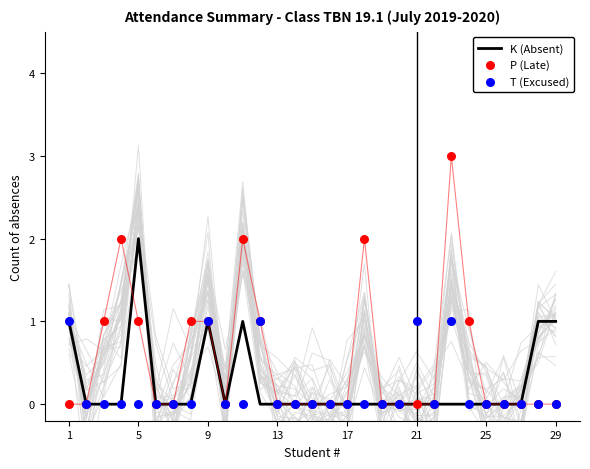

The K (Absent) series shows 1 at 9. True or false?

True